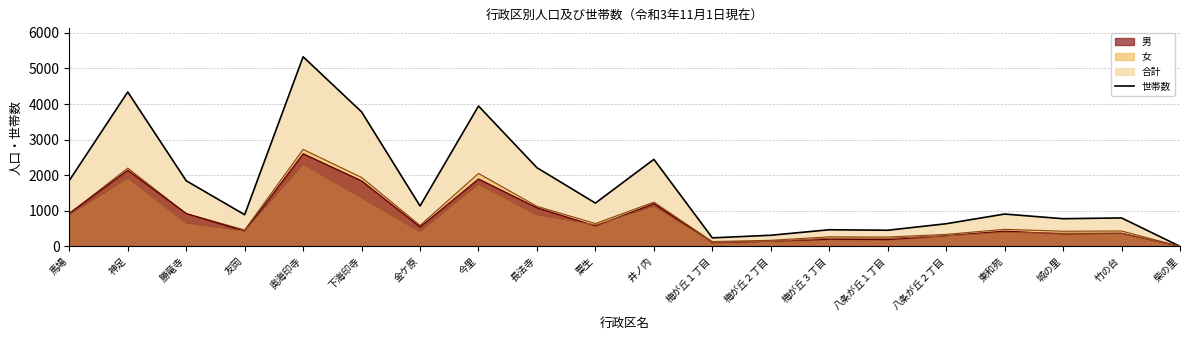

How many values in the 世帯数 series exceed 429?

9